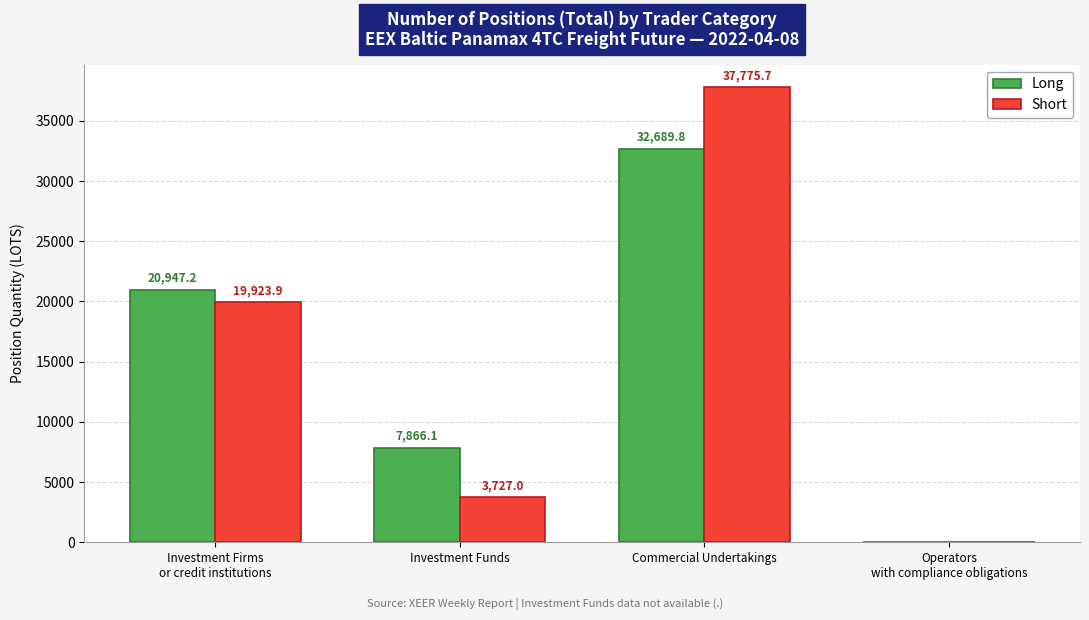

How many distinct data groups are displayed?

2